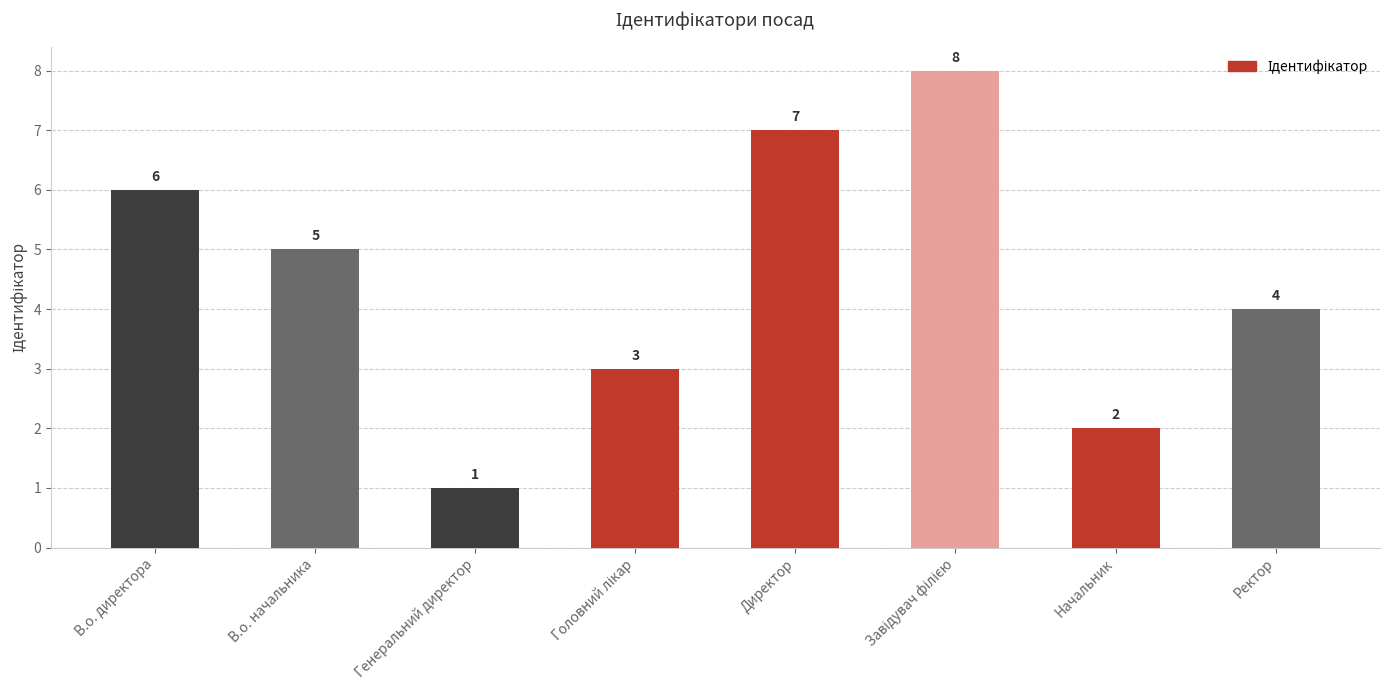

Is it true that the value at Директор is 7?

True